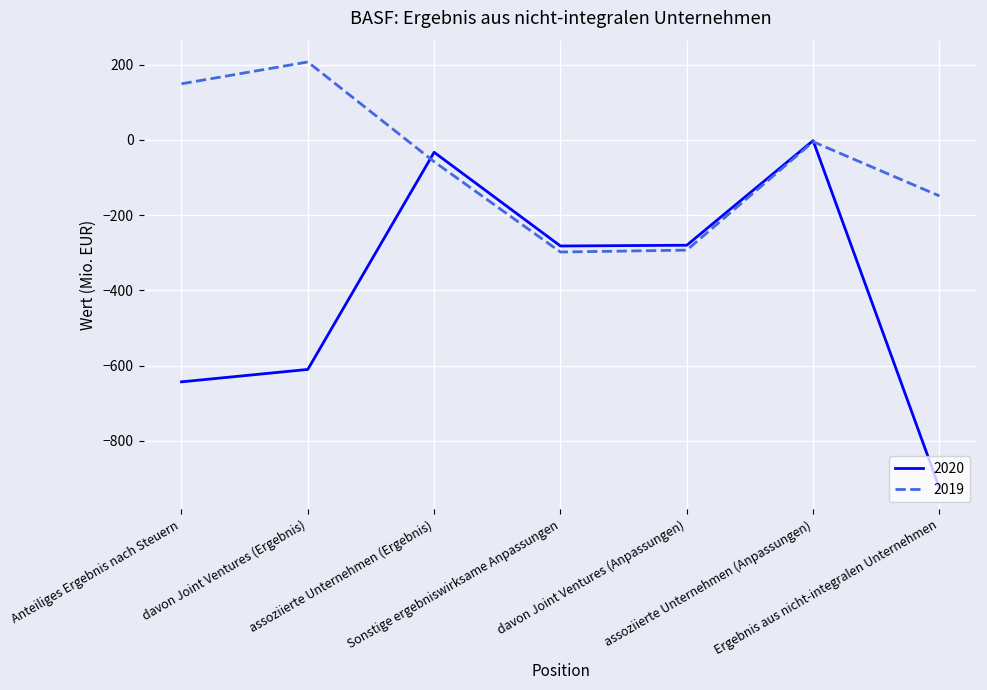

What is the greatest value displayed?

207